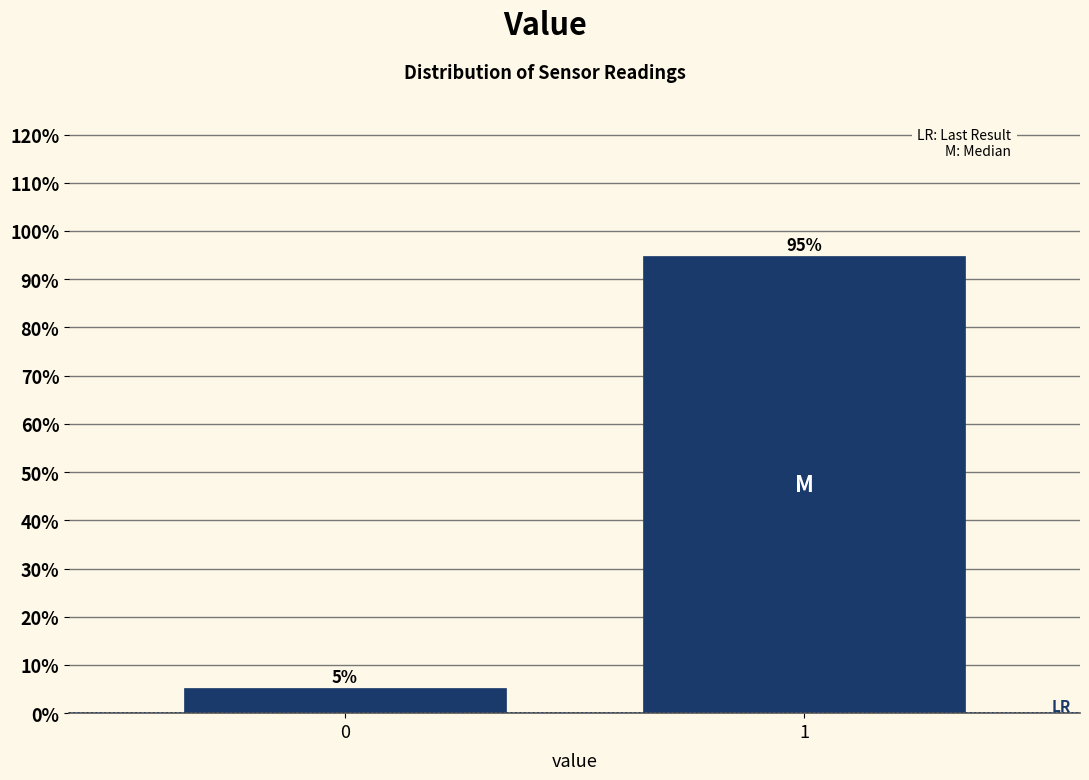

What is the approximate value at 0?

5.2